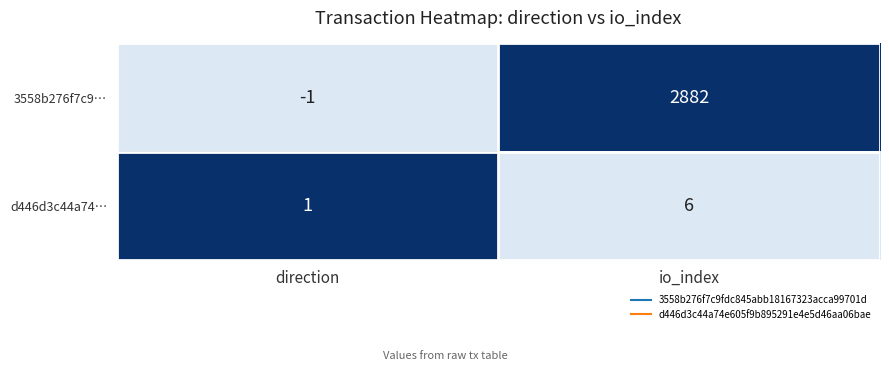

Which series has the largest range (max minus min)?

3558b276f7c9…